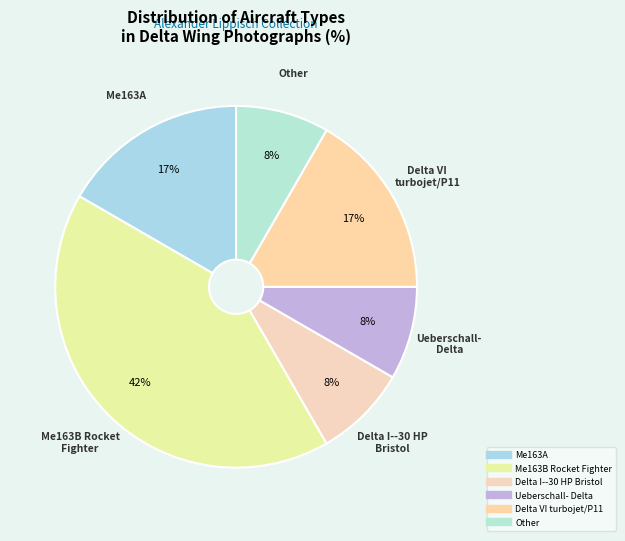

Does any single category account for the majority?

No